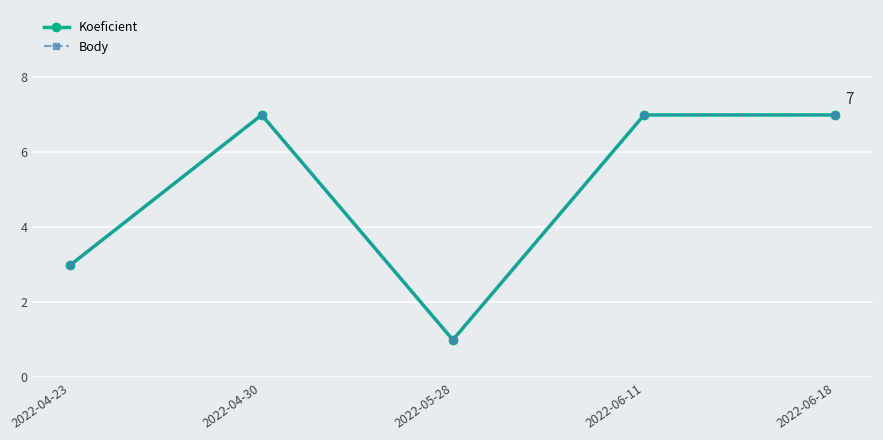

At which label is Koeficient closest to 4?

2022-04-23